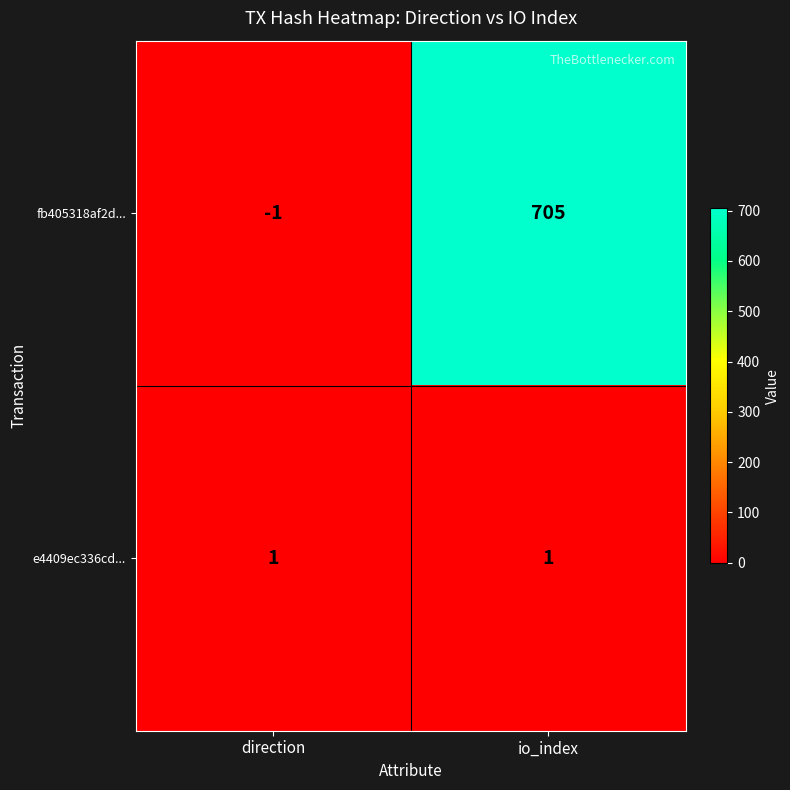

The fb405318af2d... series shows -1 at direction. True or false?

True